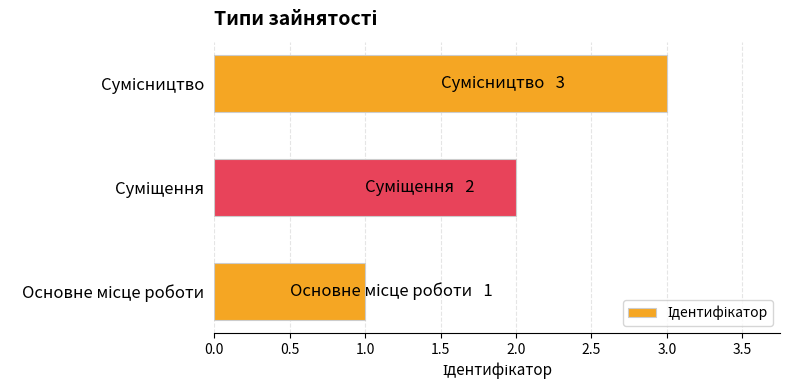

What is the maximum value shown in the chart?

3